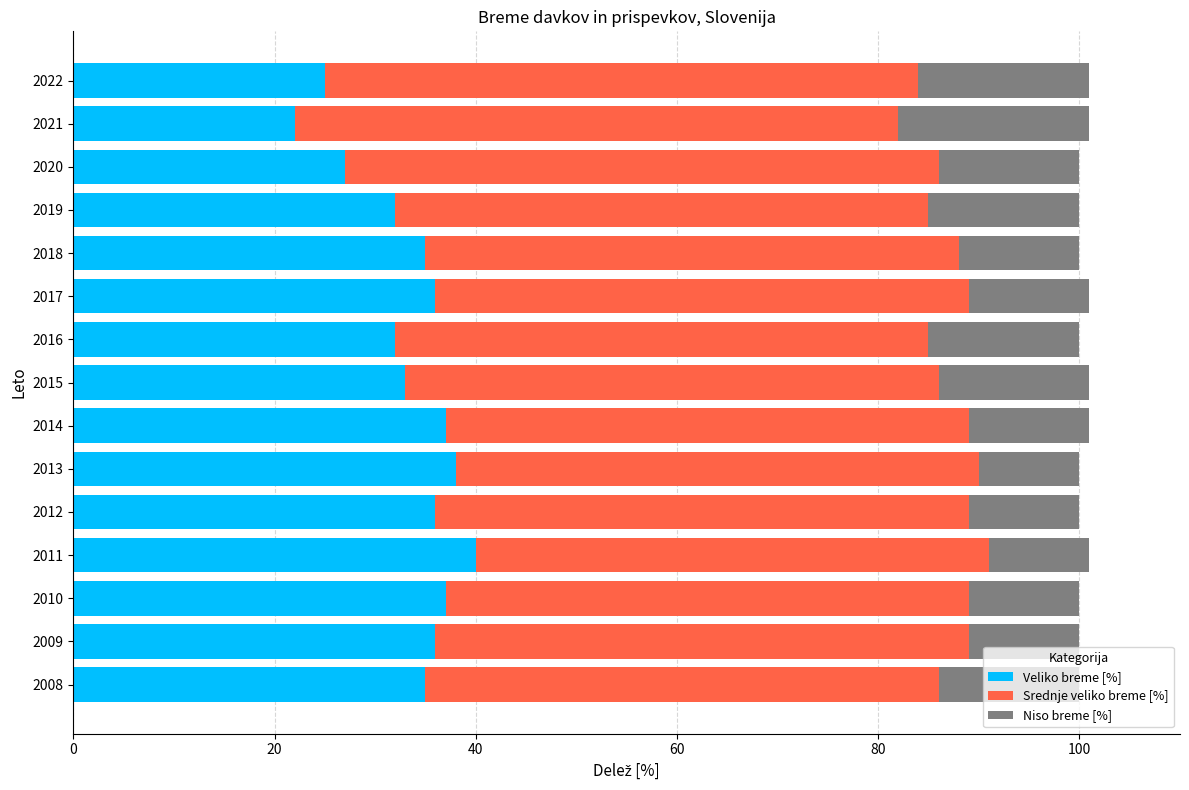

Which category has the lowest value in the Veliko breme [%] series?

2021